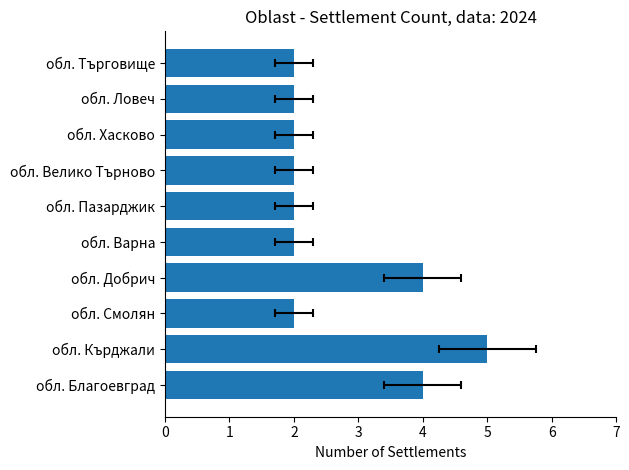

Rank the categories by value from highest to lowest.

обл. Кърджали, обл. Благоевград, обл. Добрич, обл. Смолян, обл. Варна, обл. Пазарджик, обл. Велико Търново, обл. Хасково, обл. Ловеч, обл. Търговище